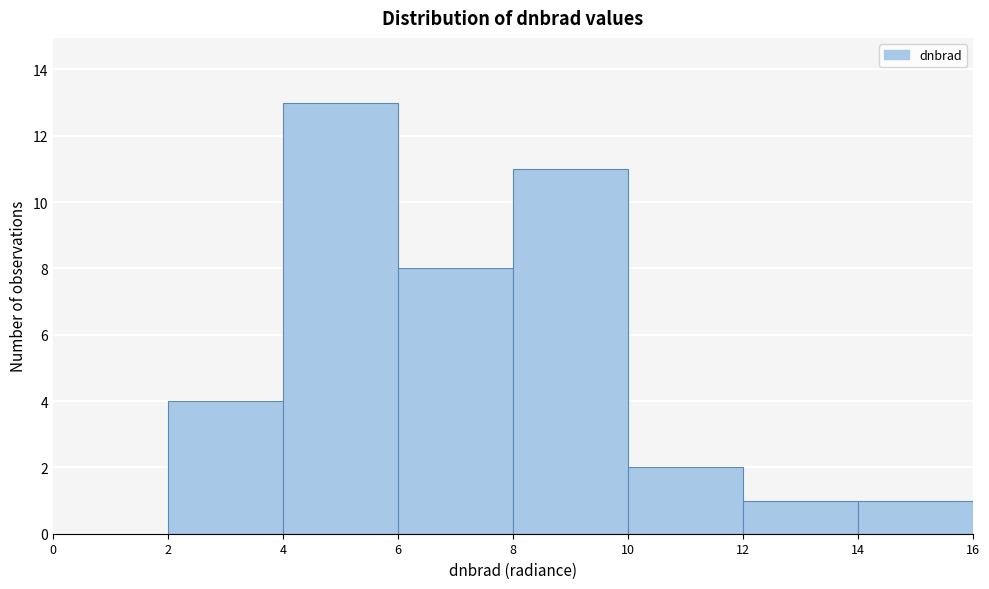

How tall is the bar that spans 6 to 8 on the x-axis? The values are not printed on the chart, so give them approximately, as read against the axis.

8